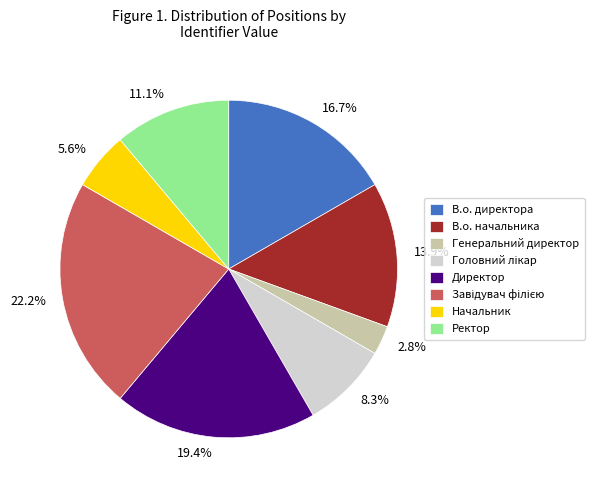

Between Генеральний директор and Начальник, which is larger?

Начальник